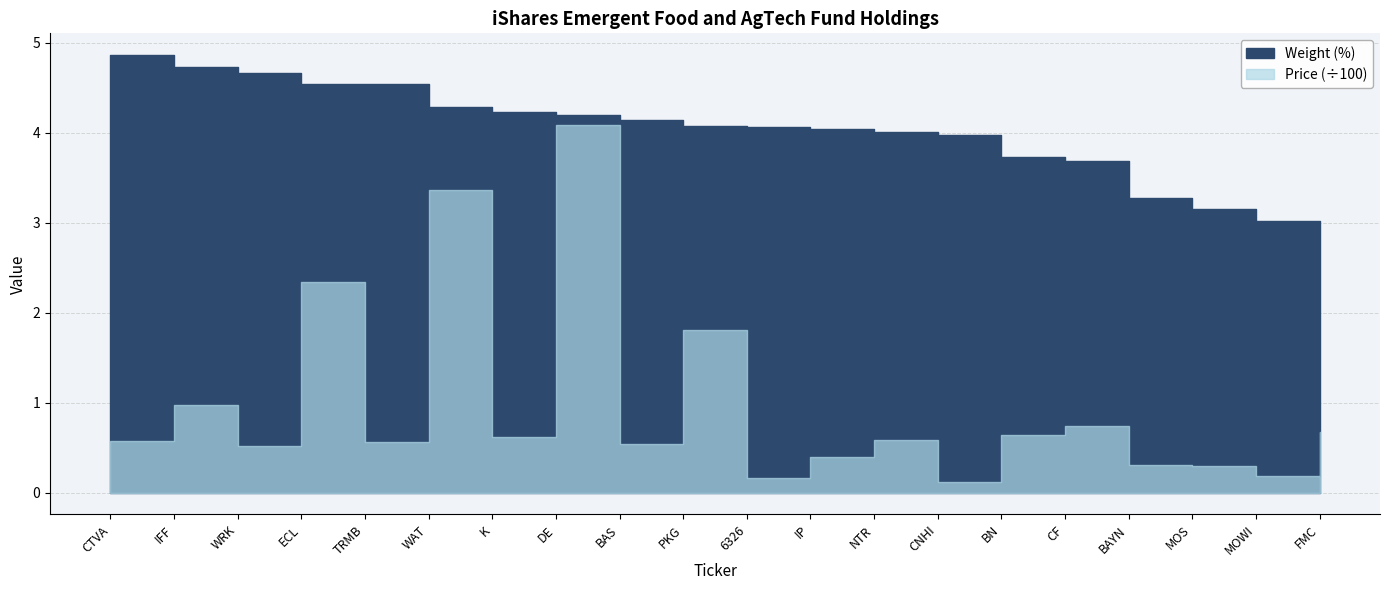

Where is Price nearest to the value 210?

ECL